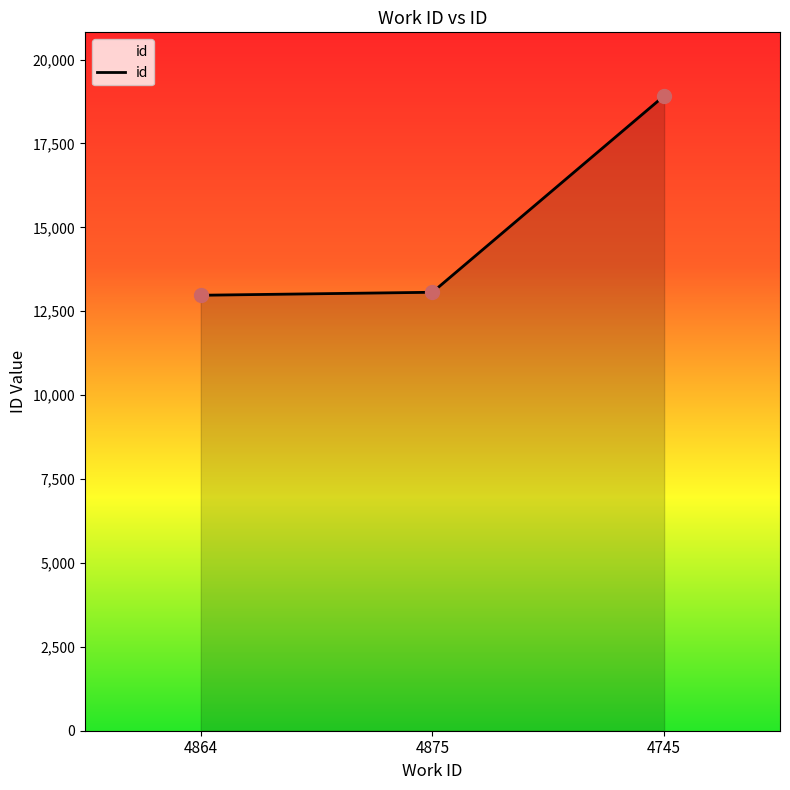

What is the change in value from 4875 to 4745?

+5854